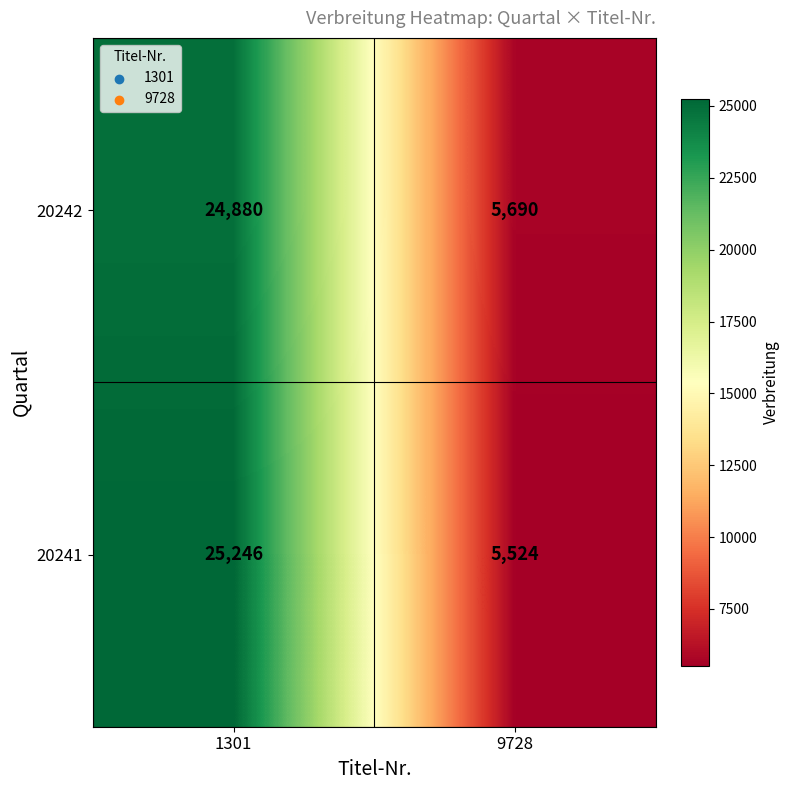

What is the maximum value shown in the chart?

25246